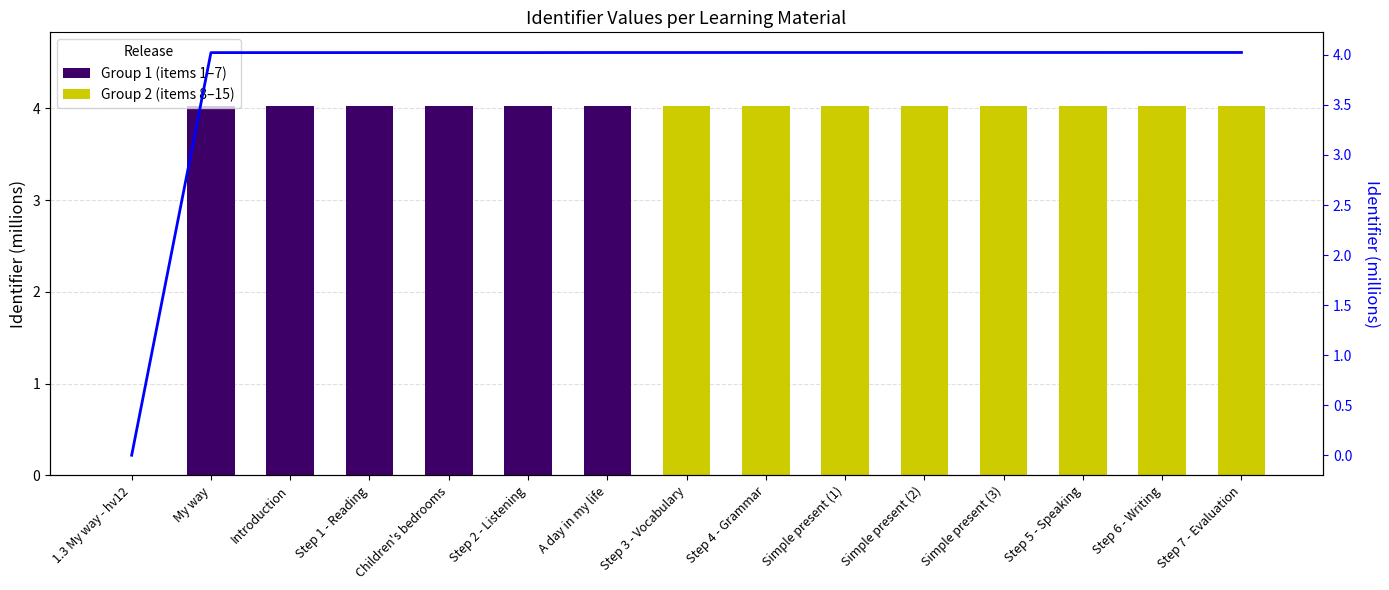

The value of Identifier (line) at Simple present (2) is 4.0. True or false?

True